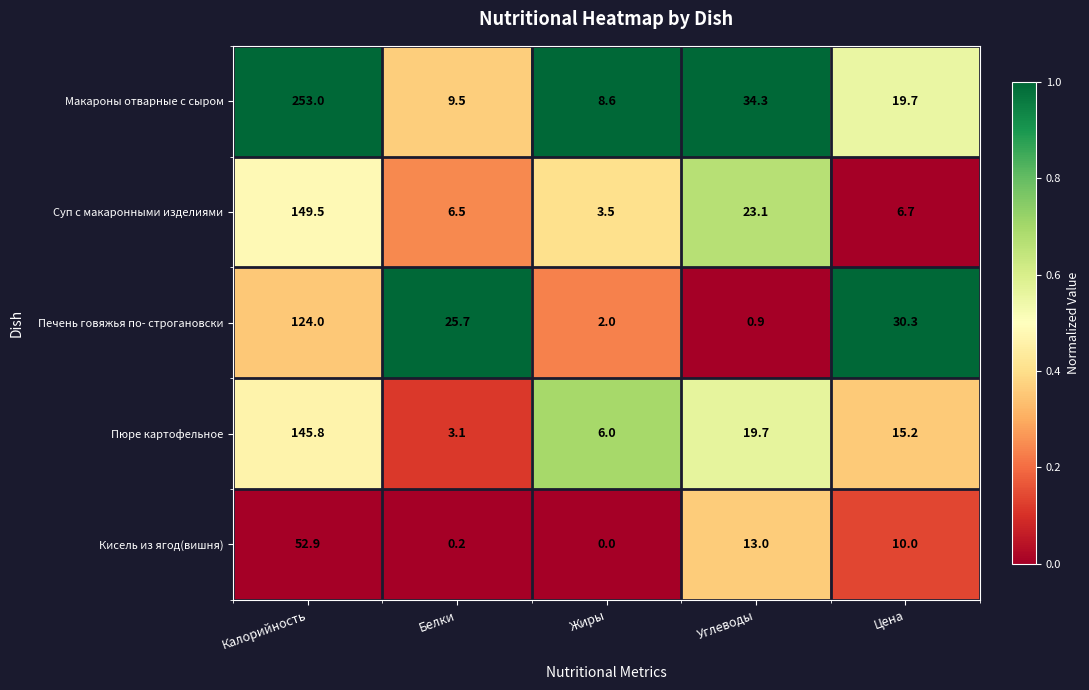

What is the difference between the Печень говяжья по- строгановски values at Углеводы and Жиры?

1.1